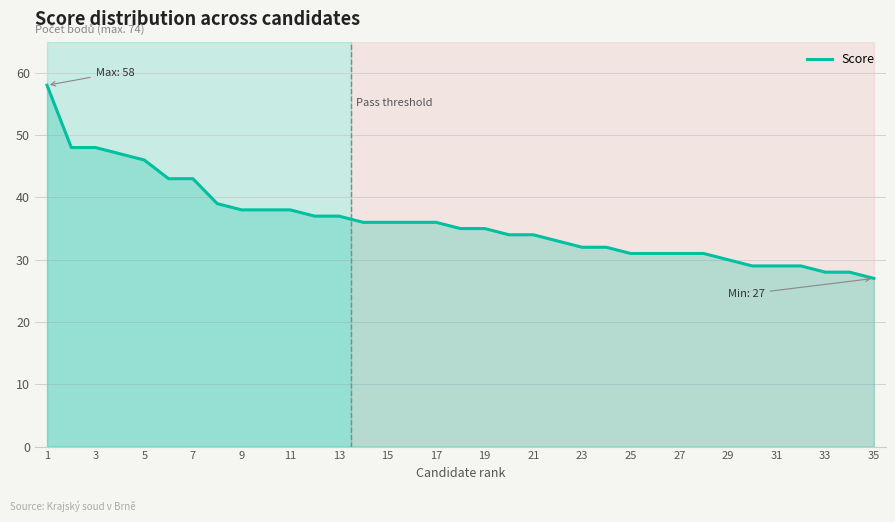

What is the minimum value shown in the chart?

27